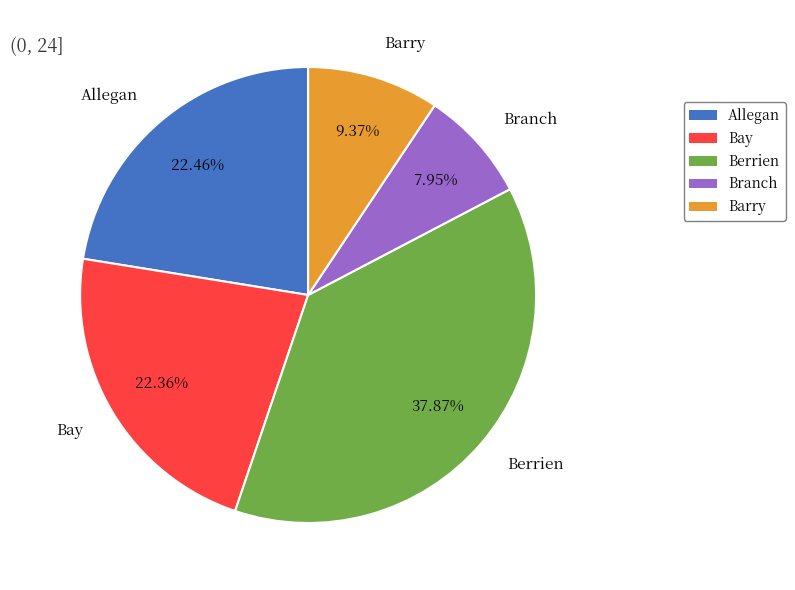

Is Bay the majority of the pie?

No